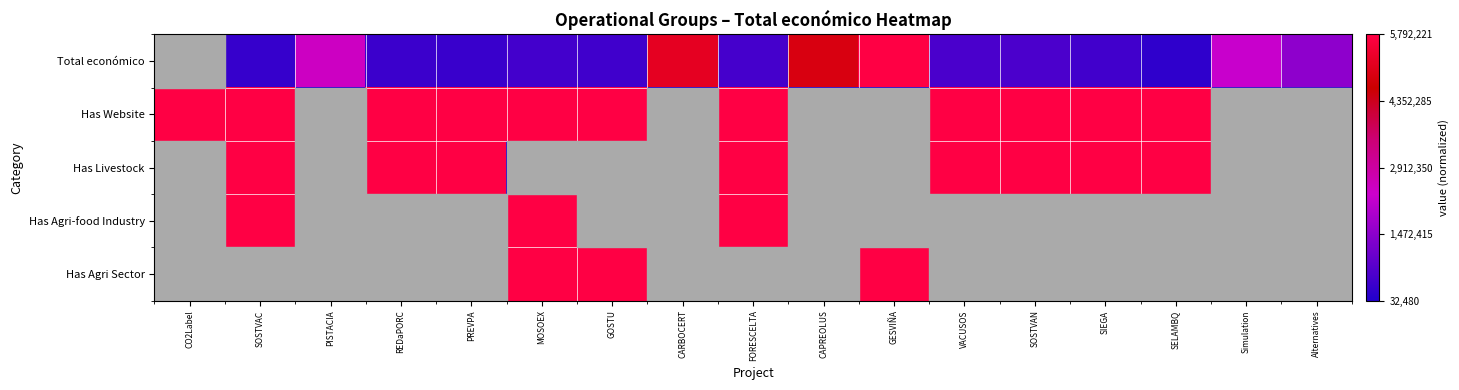

Which has a higher value, FORESCELTA or PREVPA?

FORESCELTA